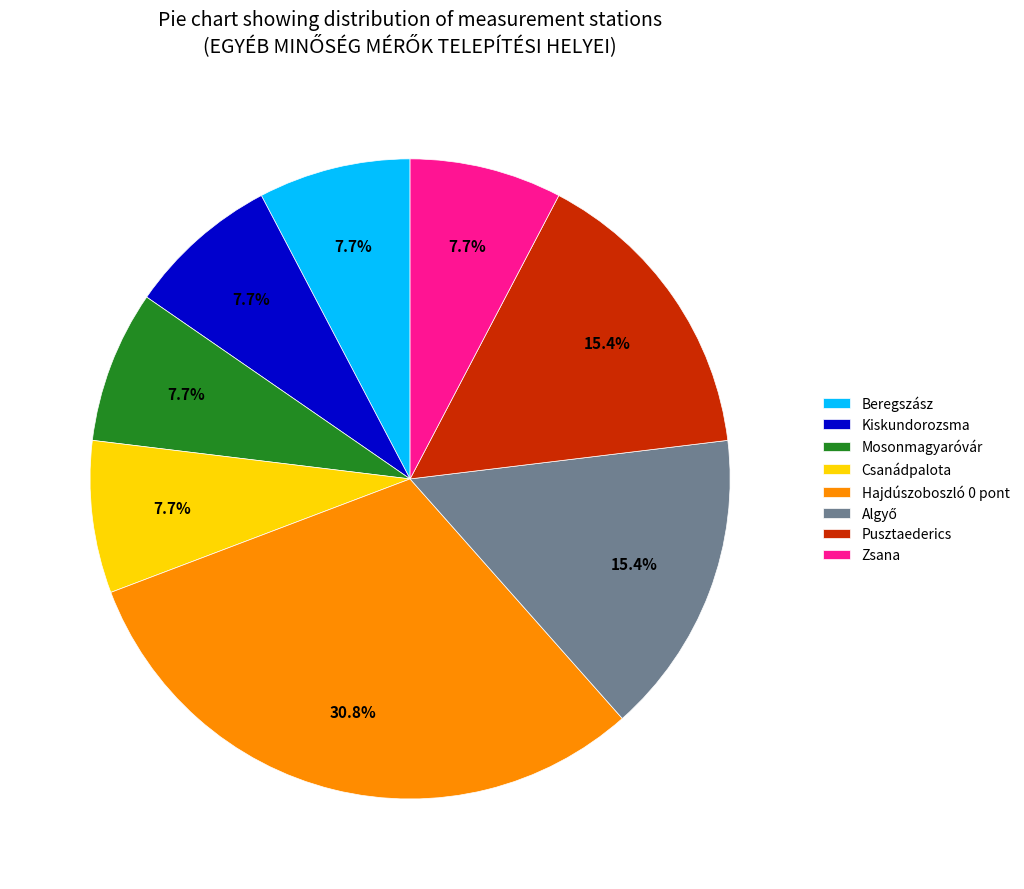

How many segments does this pie chart have?

8